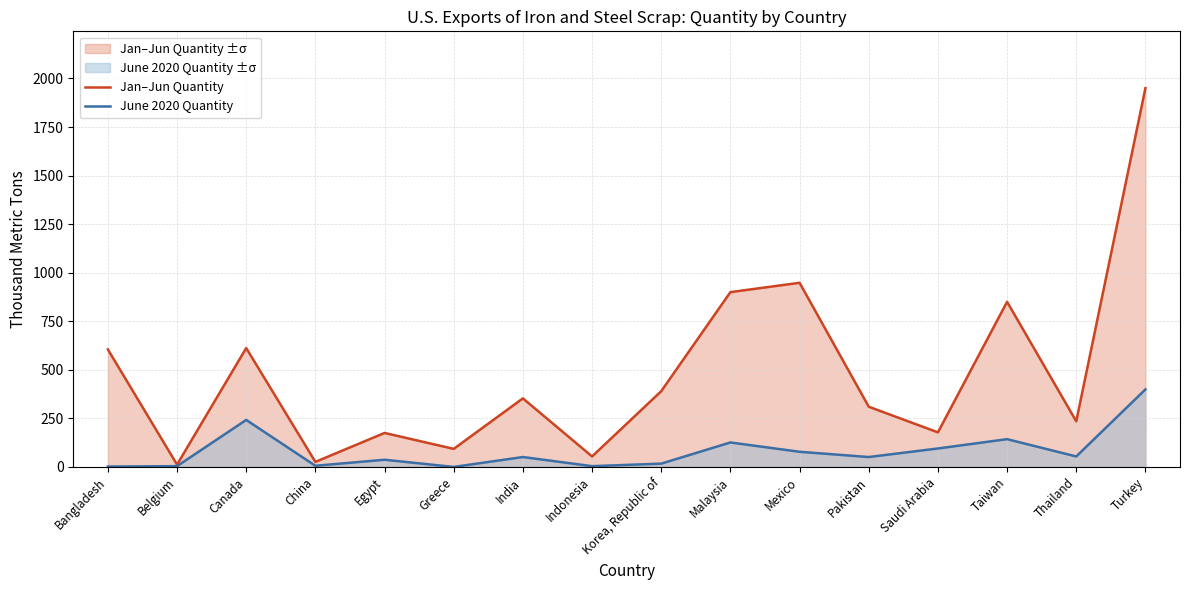

What position from the left is Malaysia?

10